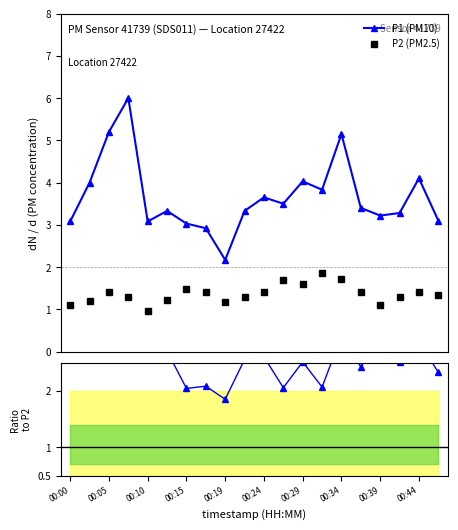

What is the value of the P2 (PM2.5) point at the 2nd from the left?

1.2